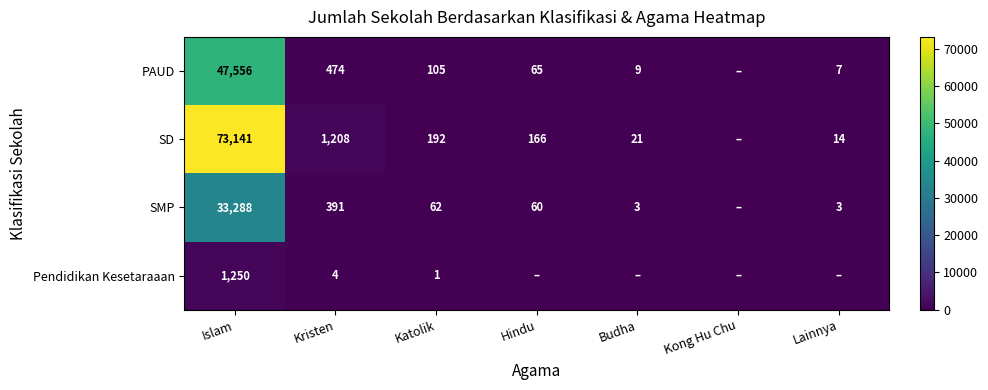

True or false: SD has a value of 73141 at Islam.

True